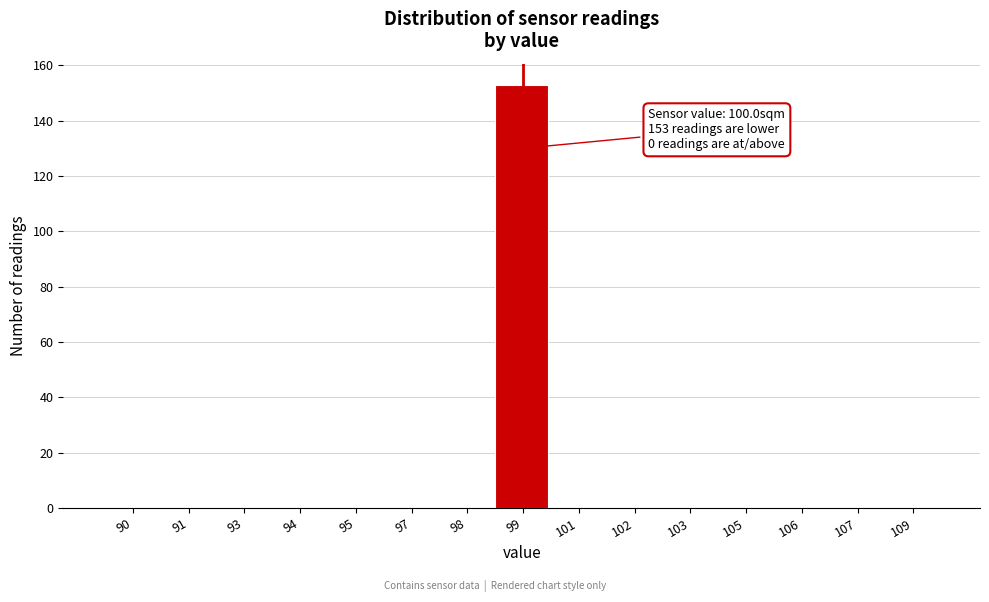

Reading left to right, what are all the values shown in this chart?

90=0	91=0	93=0	94=0	95=0	97=0	98=0	99=153	101=0	102=0	103=0	105=0	106=0	107=0	109=0